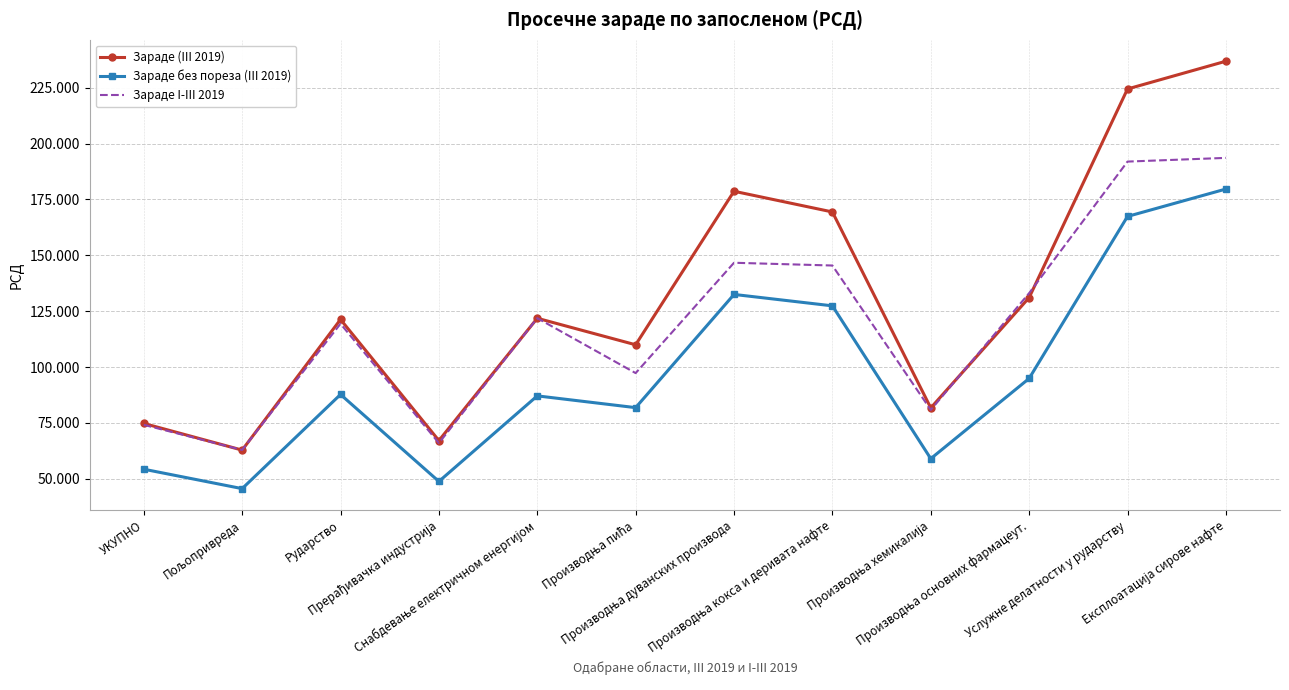

Which series has the widest spread of values?

Зараде (III 2019)